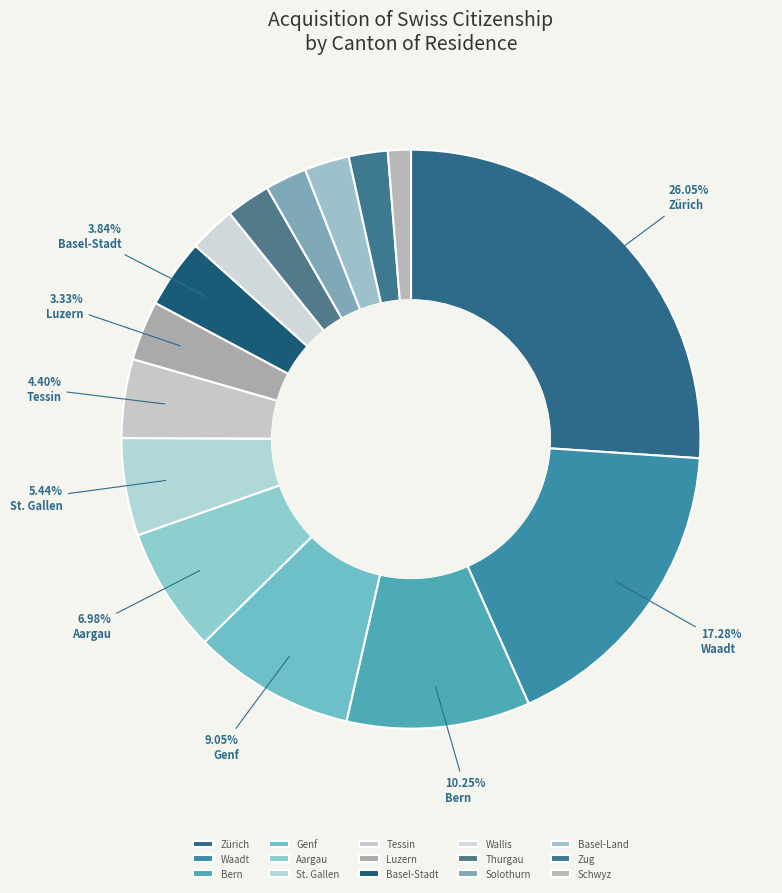

True or false: Genf accounts for 23% of the total.

False